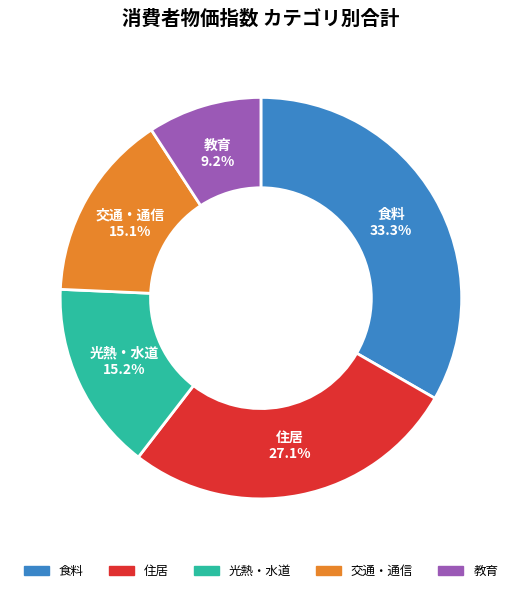

To the nearest percent, what portion does 光熱・水道 represent?

15%